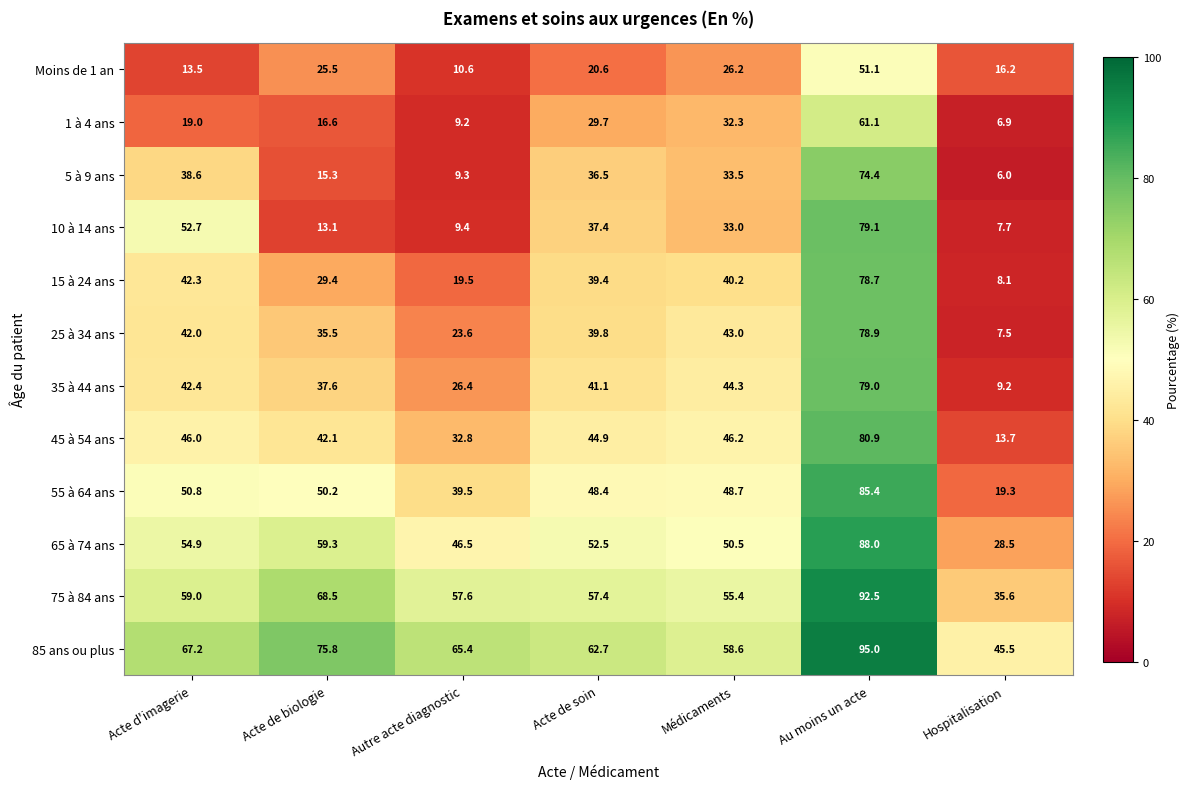

At which category is the sum across all series the highest?

Au moins un acte